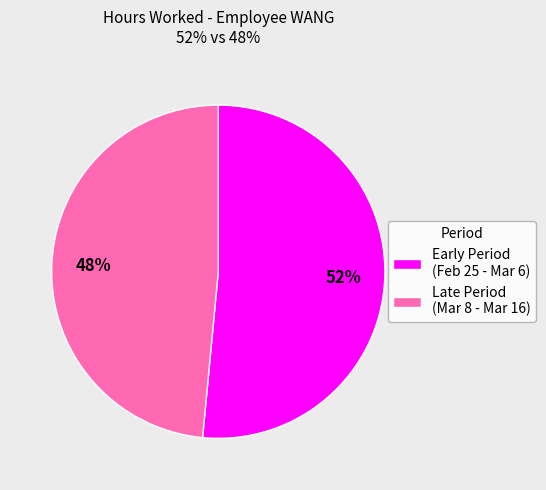

What is the ratio of the value at Late Period (Mar 8 - Mar 16) to the value at Early Period (Feb 25 - Mar 6)?

0.9